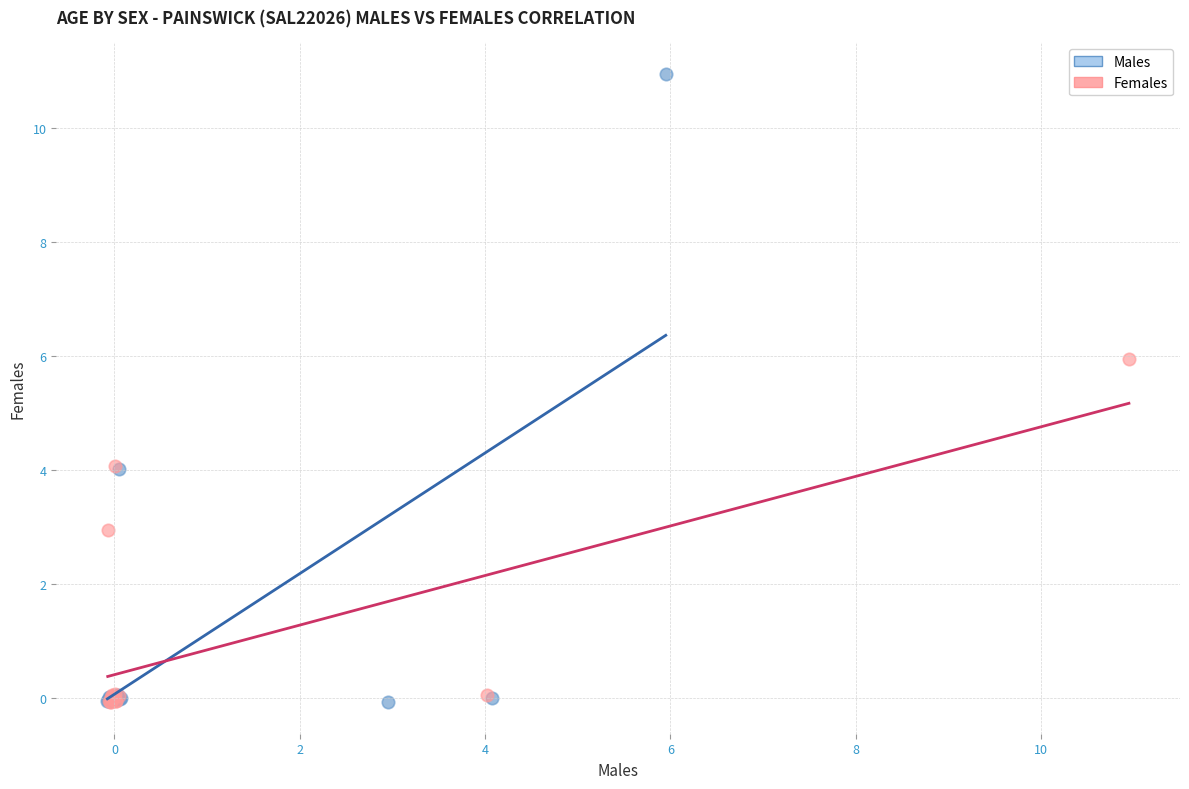

What are all the series names shown in the legend?

Males, Females